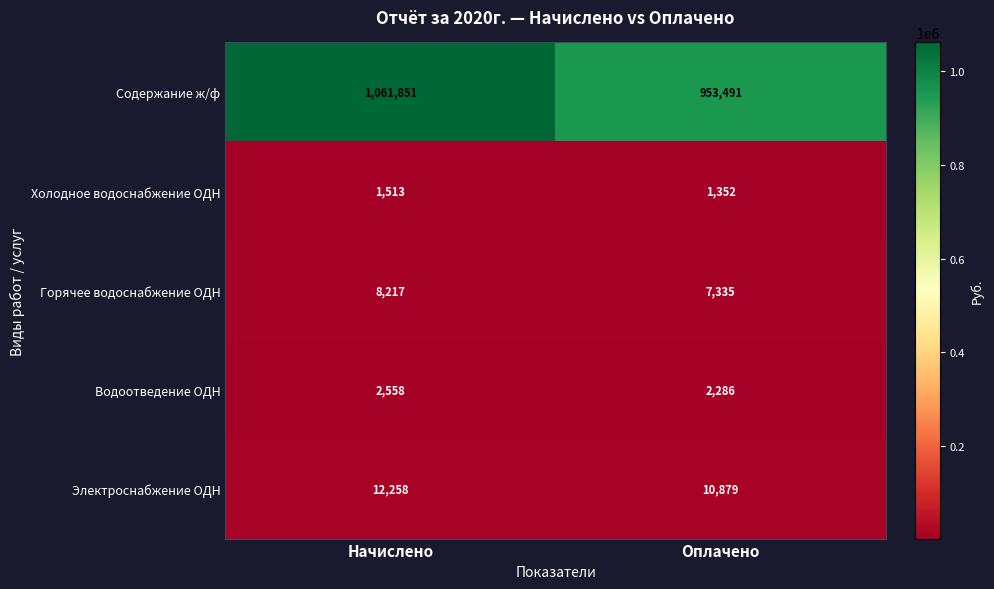

Is it true that Содержание ж/ф equals 1571130 at Начислено?

False